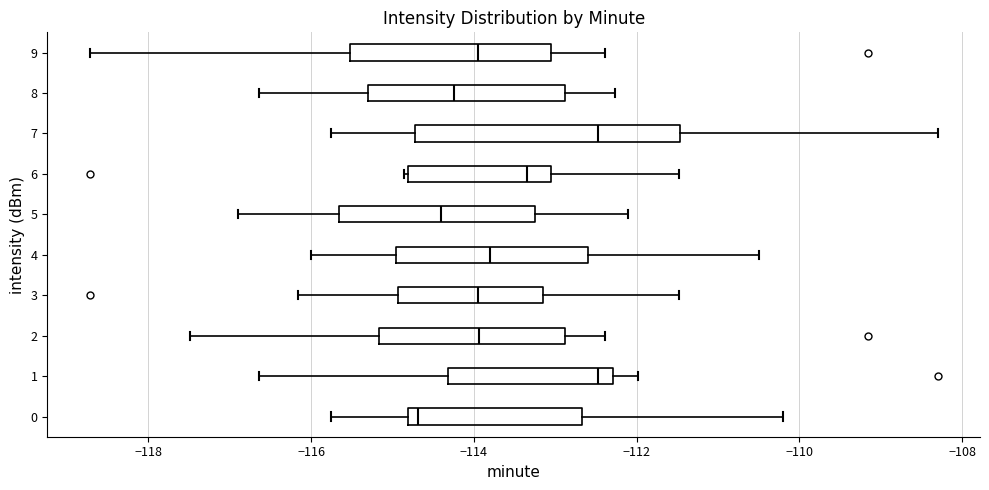

Reading bottom to top, read every box against the x-axis: the position of its median line, the range the box covers, and the ends of its whiskers. The values are not printed on the chart, so give them approximately, as read against the axis.

0: median -114.6, box -114.8 to -112.6, whiskers -115.8 to -110.2
1: median -112.4, box -114.4 to -112.2, whiskers -116.6 to -112.0
2: median -114.0, box -115.2 to -112.8, whiskers -117.4 to -112.4
3: median -114.0, box -115.0 to -113.2, whiskers -116.2 to -111.4
4: median -113.8, box -115.0 to -112.6, whiskers -116.0 to -110.4
5: median -114.4, box -115.6 to -113.2, whiskers -116.8 to -112.0
6: median -113.4, box -114.8 to -113.0, whiskers -114.8 to -111.4
7: median -112.4, box -114.8 to -111.4, whiskers -115.8 to -108.2
8: median -114.2, box -115.4 to -112.8, whiskers -116.6 to -112.2
9: median -114.0, box -115.6 to -113.0, whiskers -118.8 to -112.4